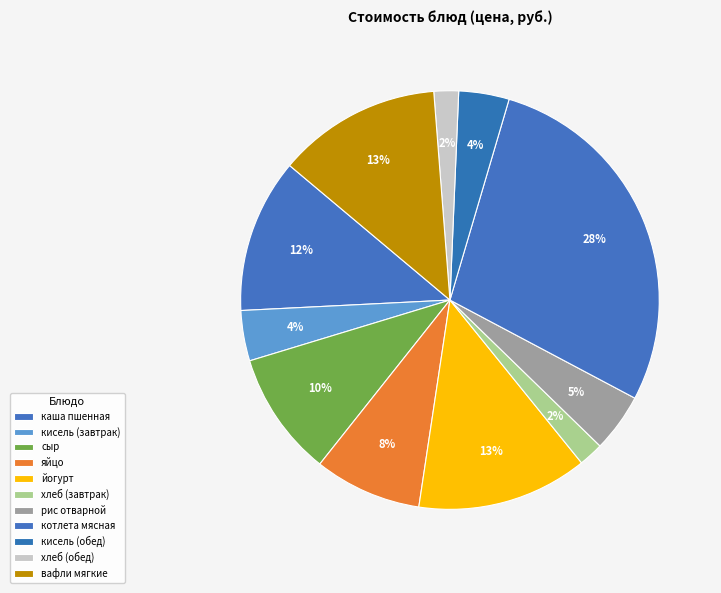

Approximately how many times larger is the value at вафли мягкие compared to котлета мясная?

0.4